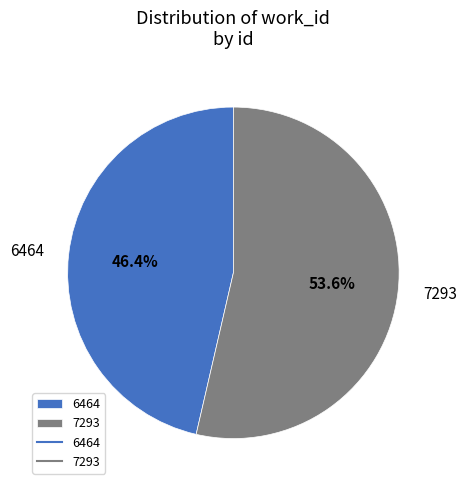

Which category accounts for the majority?

7293